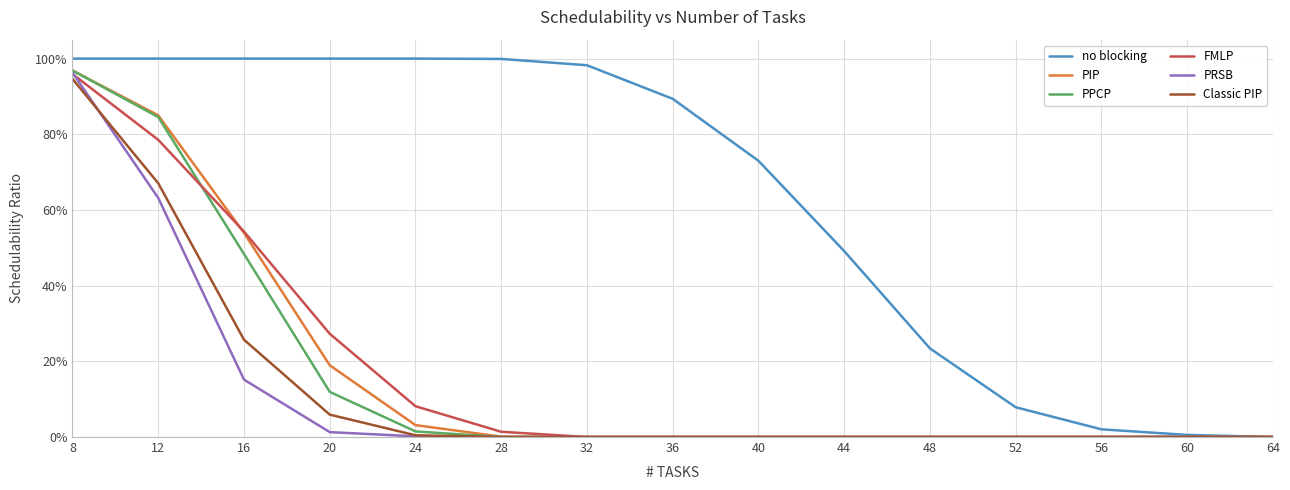

What are all the series names shown in the legend?

no blocking, PIP, PPCP, FMLP, PRSB, Classic PIP